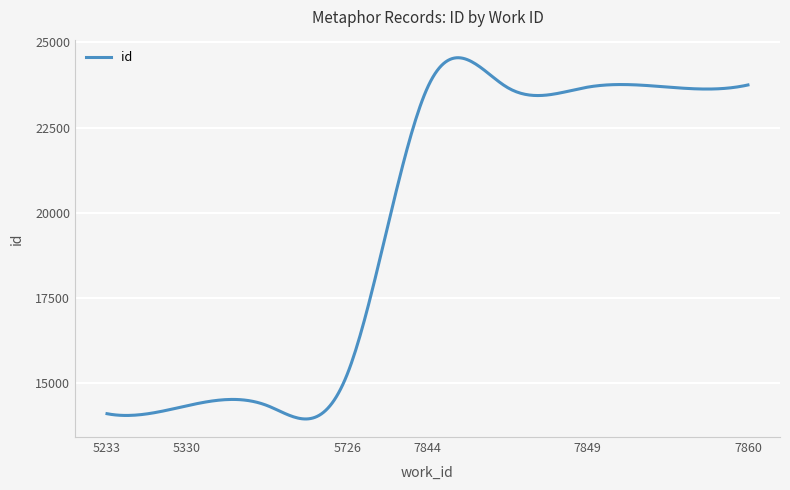

What is the difference between the maximum and minimum values?

10614.8